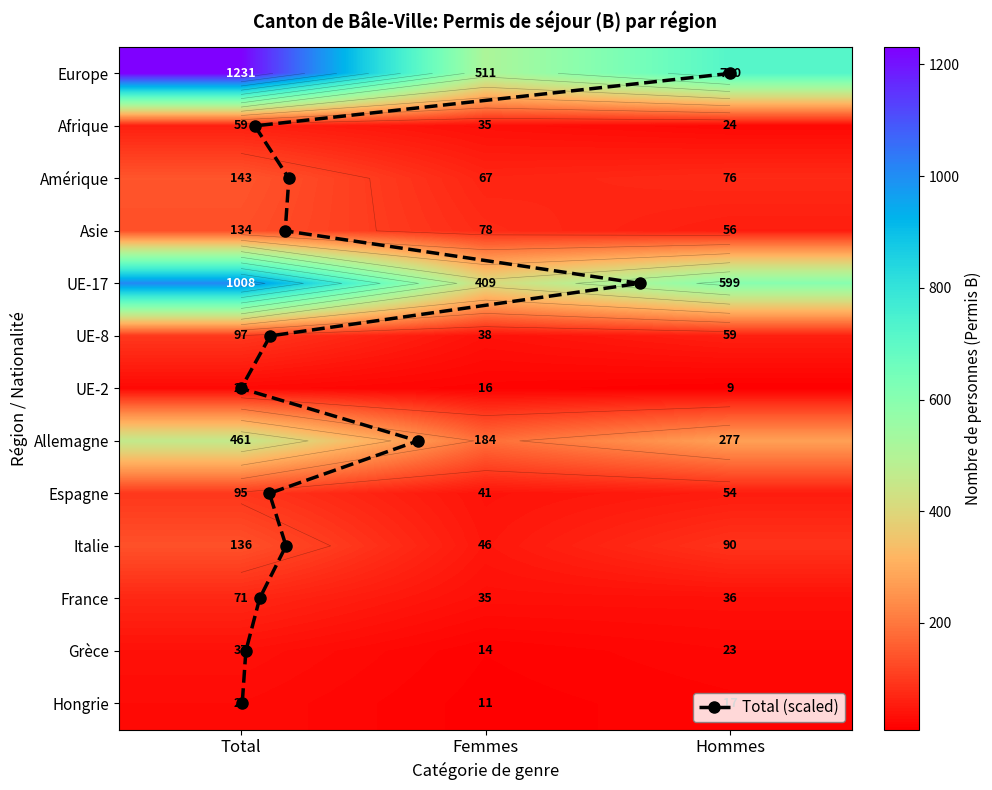

At which category does the chart reach its peak across all series?

Total